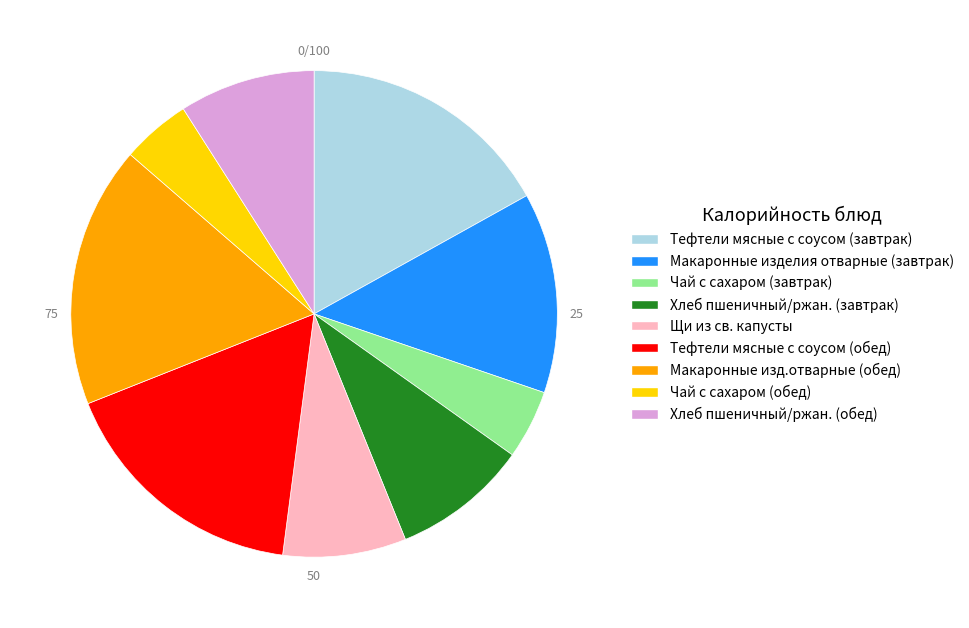

Count the number of slices in the pie.

9